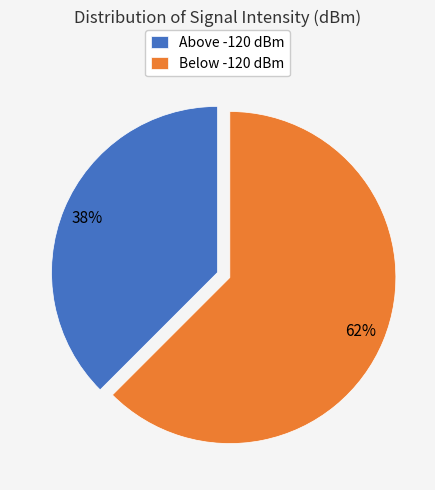

Rank the categories by value from lowest to highest.

Above -120 dBm, Below -120 dBm